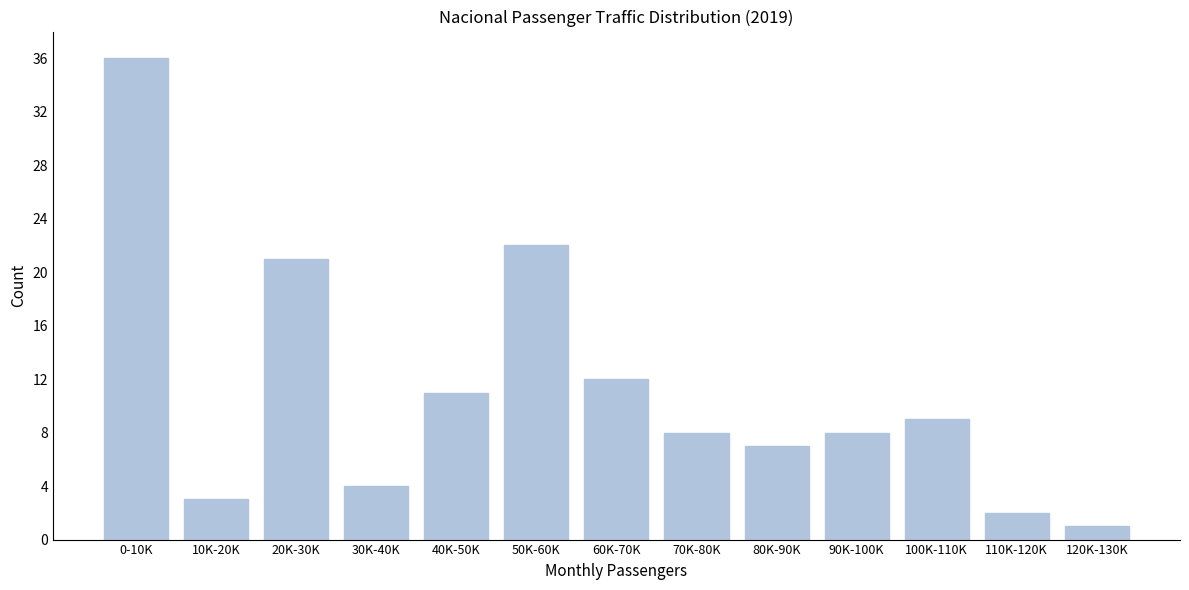

Reading left to right, transcribe all the data shown in this chart.

0-10K=36	10K-20K=3	20K-30K=21	30K-40K=4	40K-50K=11	50K-60K=22	60K-70K=12	70K-80K=8	80K-90K=7	90K-100K=8	100K-110K=9	110K-120K=2	120K-130K=1